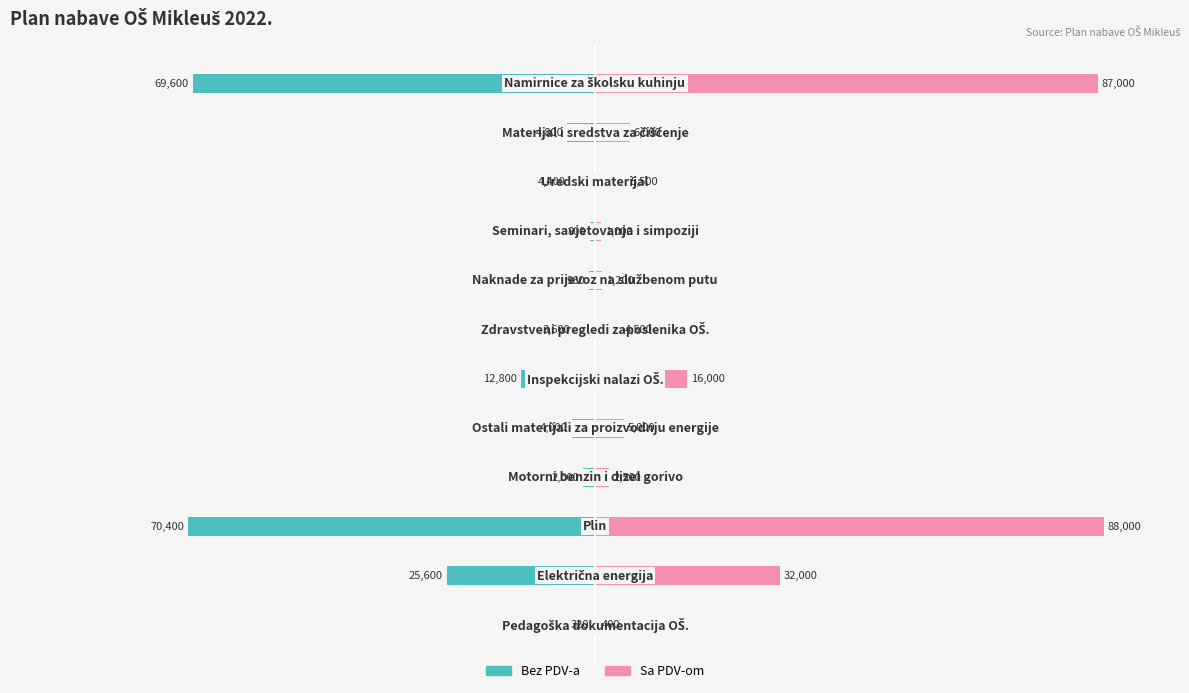

How many distinct data groups are displayed?

2